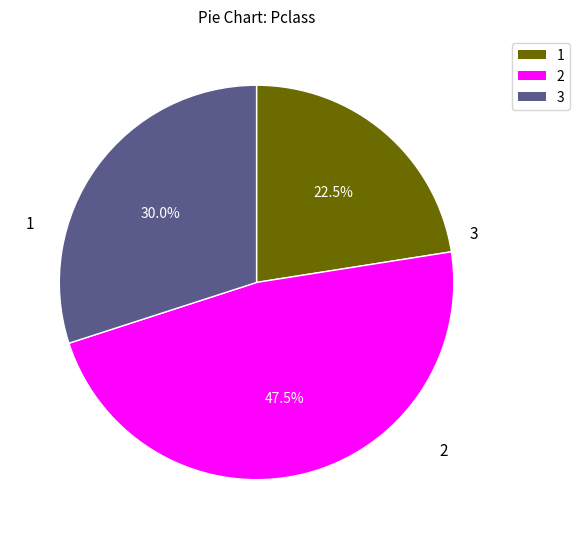

Does any single category account for the majority?

No